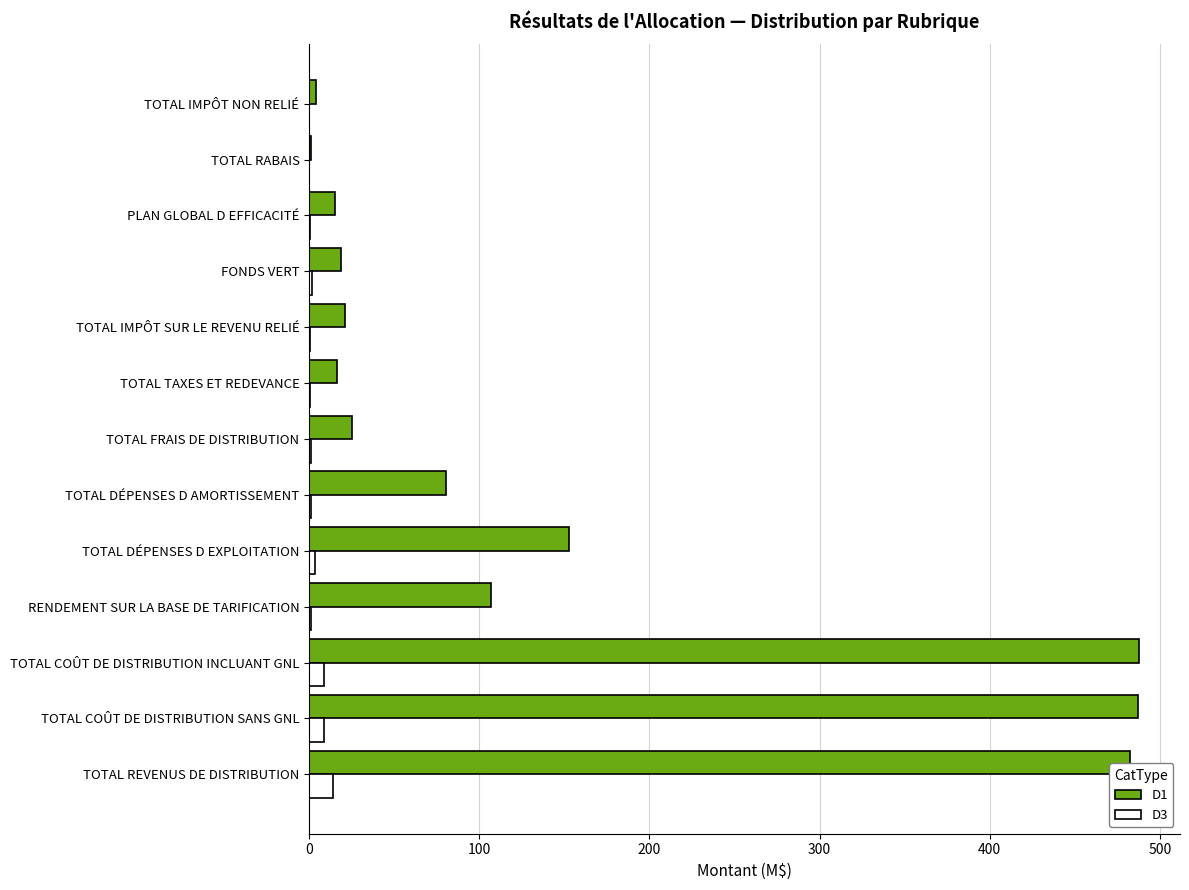

What is the total value across all series at TOTAL REVENUS DE DISTRIBUTION?

496.5